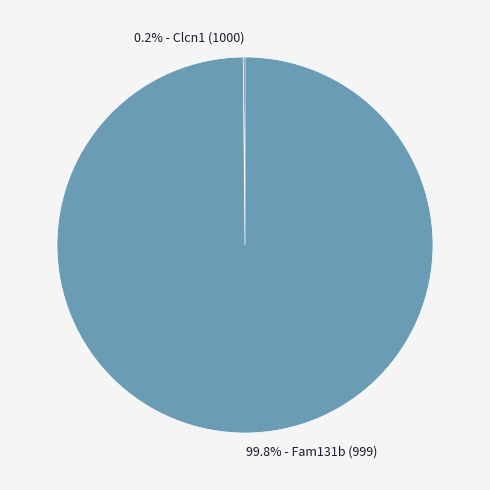

Does any single category account for the majority?

Yes